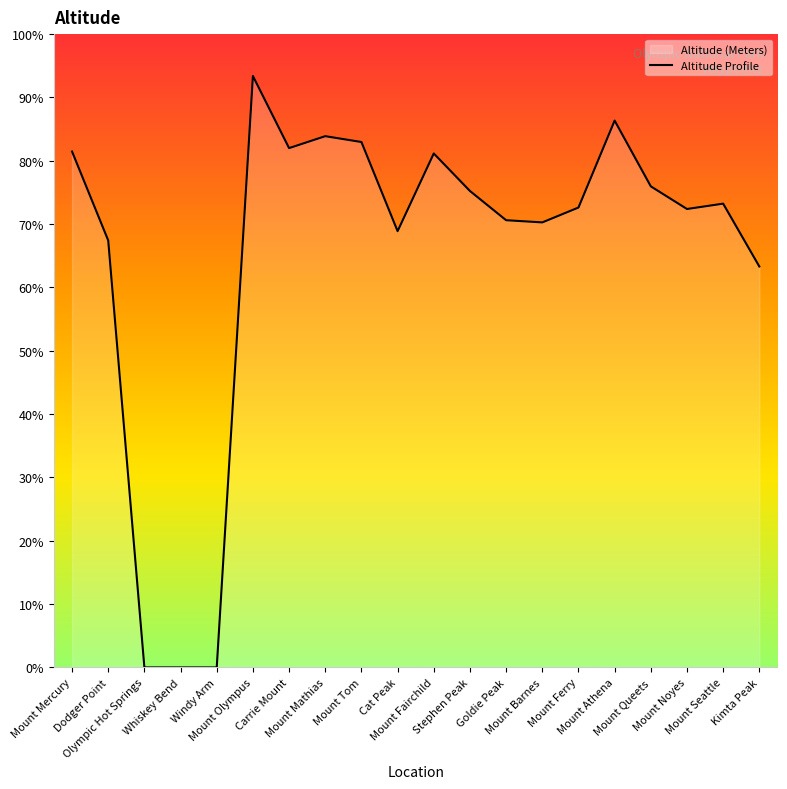

What is the sum of the values at Mount Mathias and Mount Olympus?

4609